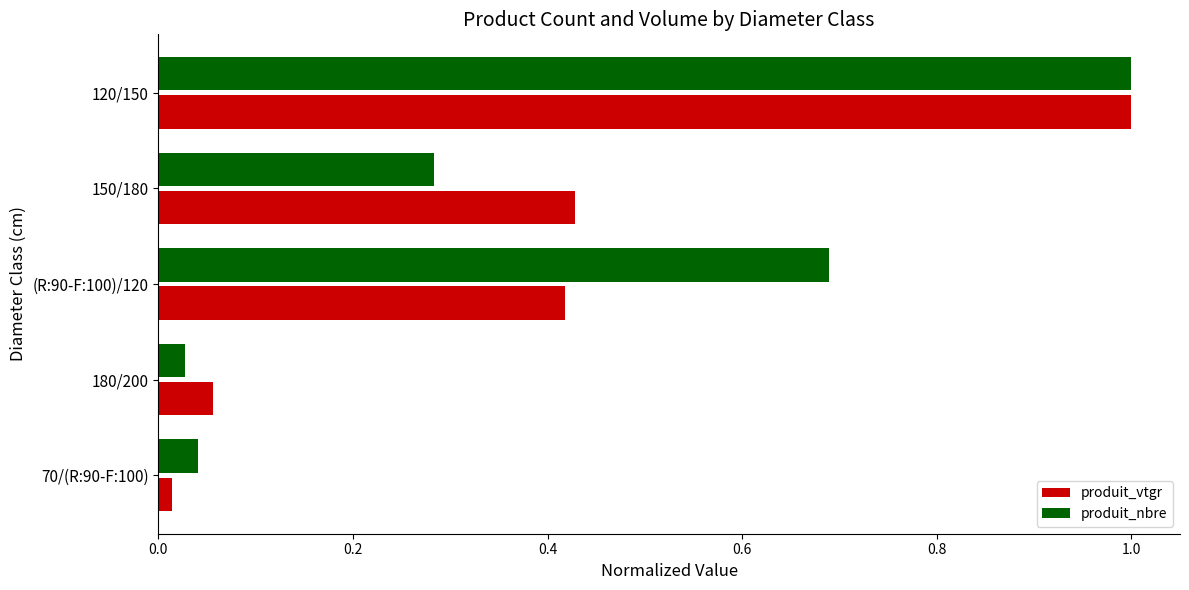

How many categories are shown in the chart?

5